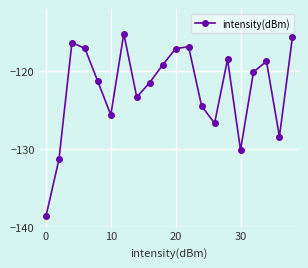

How many interior local valleys (lower than both neighbors) does the data have?

5